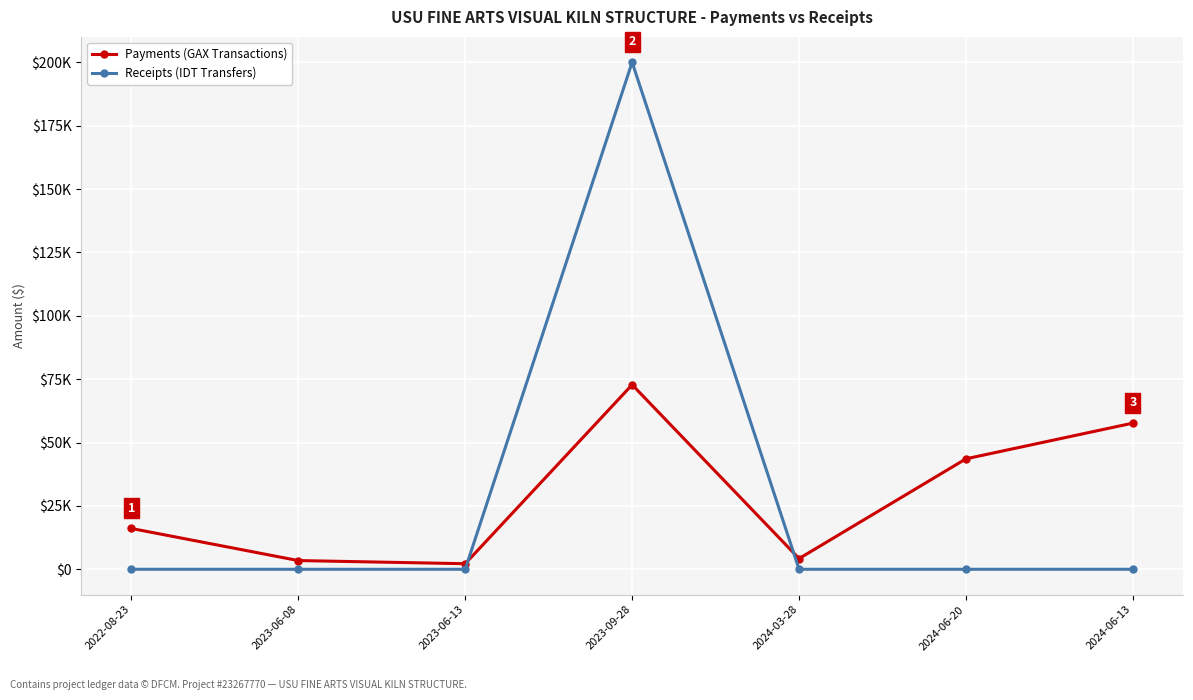

At which category does Receipts (IDT Transfers) reach its first local peak?

2023-09-28